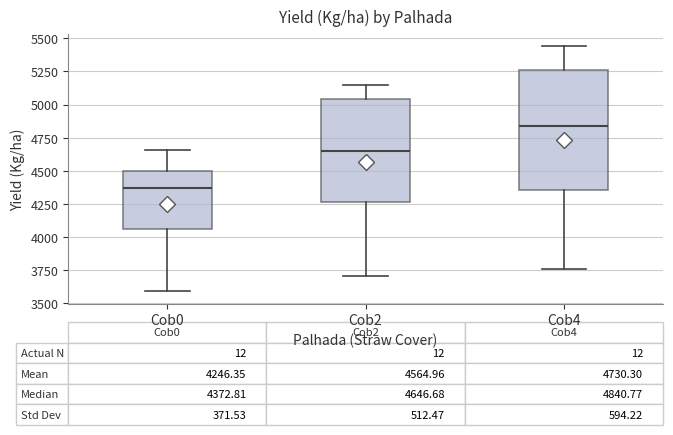

Which box's median line is the lowest?

Cob0